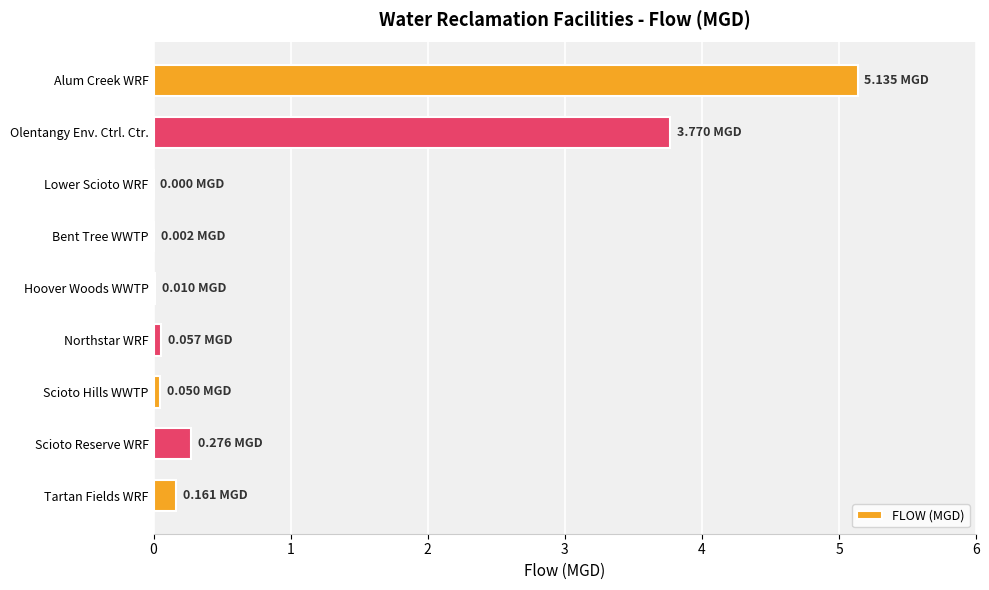

Which has a higher value, Alum Creek WRF or Olentangy Env. Ctrl. Ctr.?

Alum Creek WRF